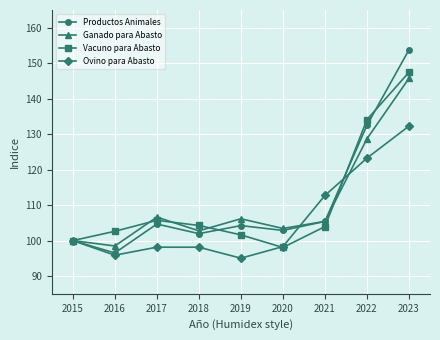

Where is the first local maximum for Vacuno para Abasto?

2017